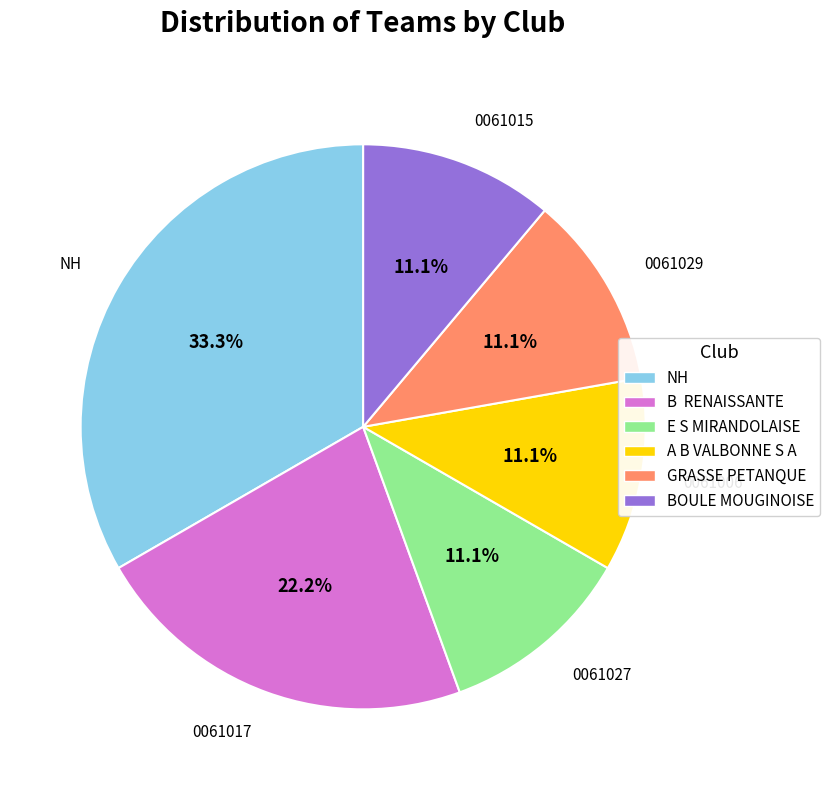

What is the largest slice in the pie chart?

NH